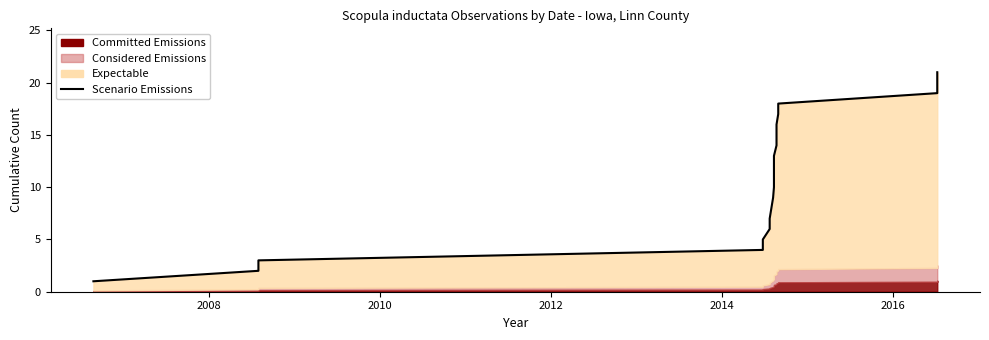

What is the minimum value shown in the chart?

1